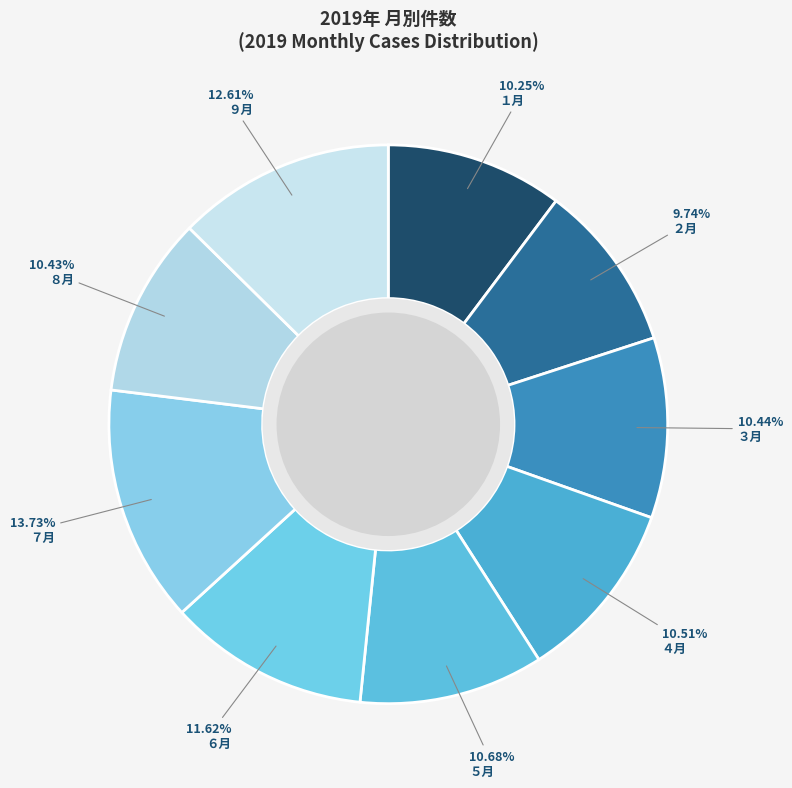

Which slice is the largest?

７月